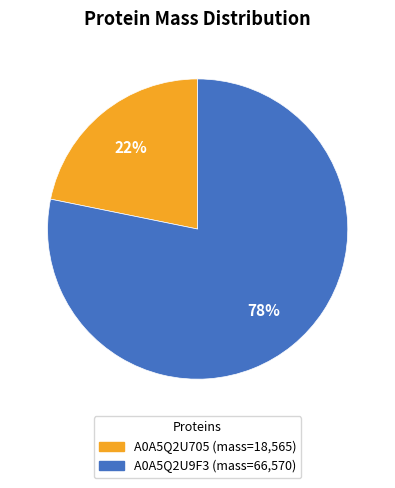

Rank the categories by value from lowest to highest.

A0A5Q2U705, A0A5Q2U9F3